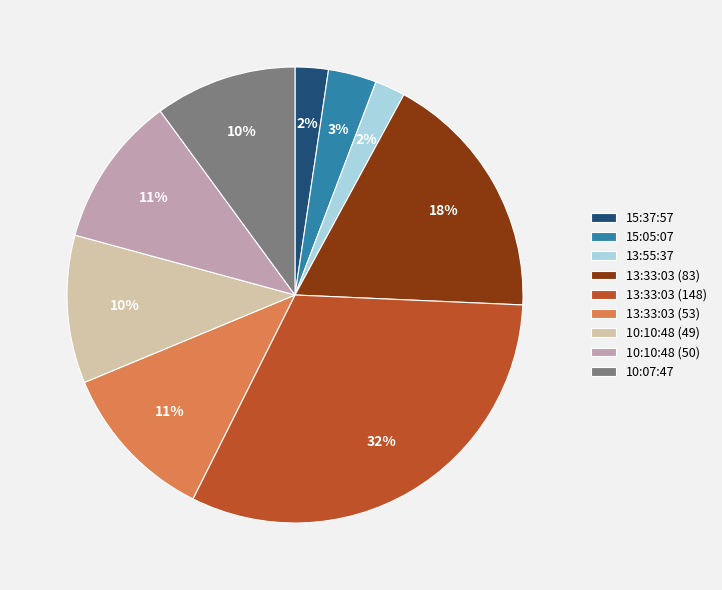

The 13:33:03 (53) slice represents 11% of the pie. True or false?

True